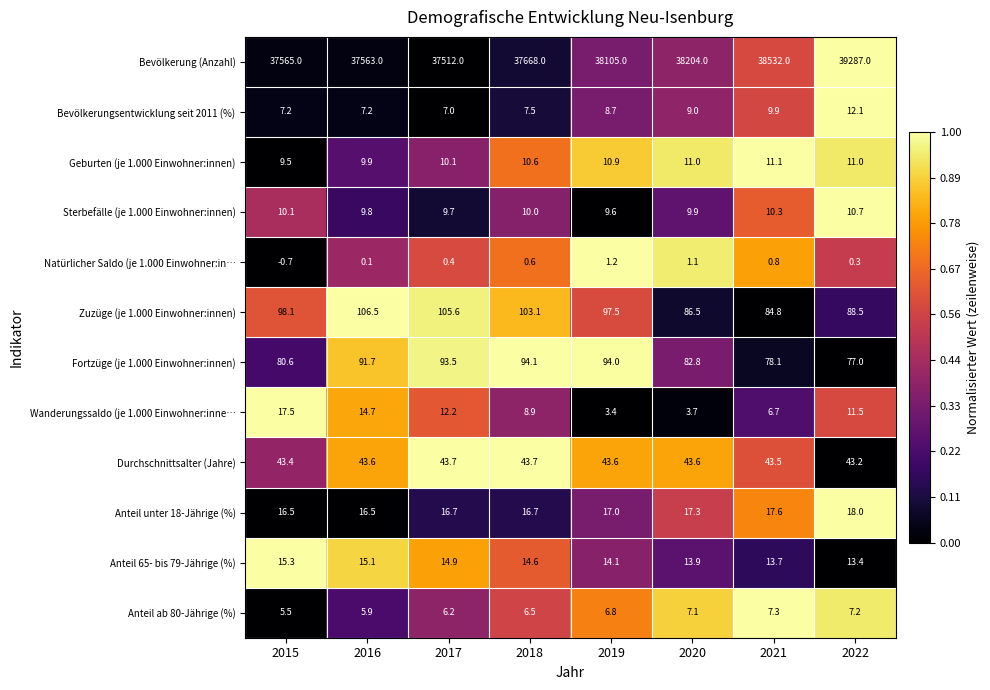

Rank the series at 2018 from highest to lowest value.

Bevölkerung (Anzahl), Zuzüge (je 1.000 Einwohner:innen), Fortzüge (je 1.000 Einwohner:innen), Durchschnittsalter (Jahre), Anteil unter 18-Jährige (%), Anteil 65- bis 79-Jährige (%), Geburten (je 1.000 Einwohner:innen), Sterbefälle (je 1.000 Einwohner:innen), Wanderungssaldo (je 1.000 Einwohner:inne…, Bevölkerungsentwicklung seit 2011 (%), Anteil ab 80-Jährige (%), Natürlicher Saldo (je 1.000 Einwohner:in…